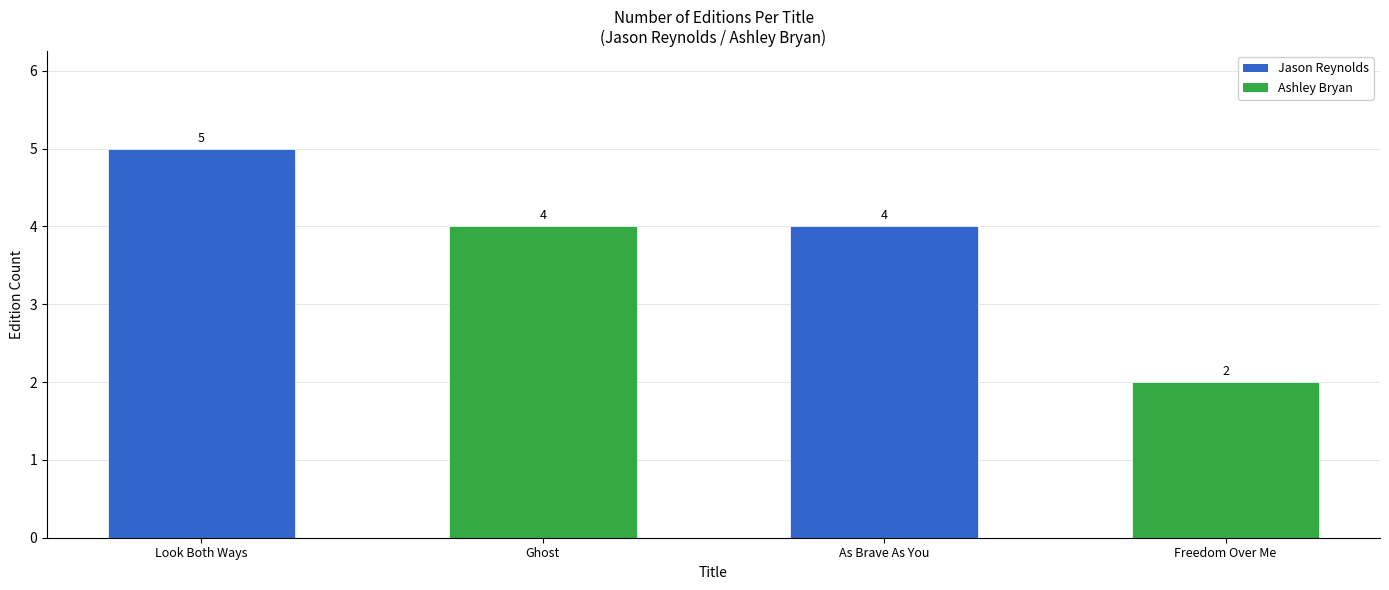

How many values are between 4 and 5?

3